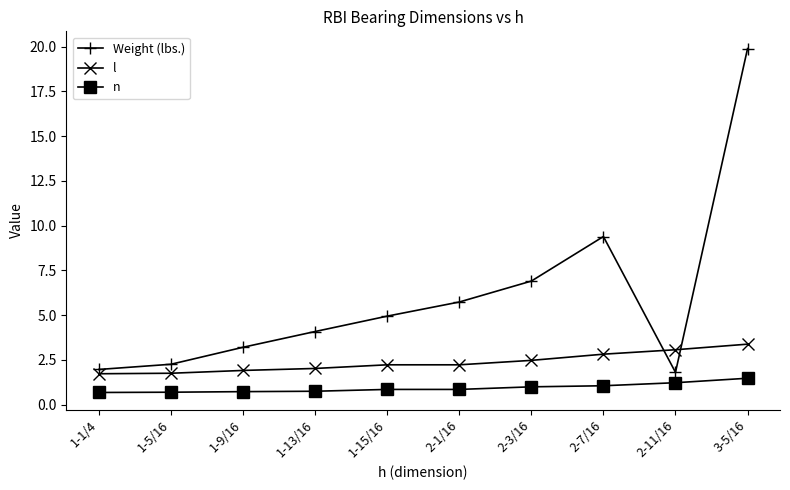

Is it true that l equals 2.2 at 2-1/16?

True